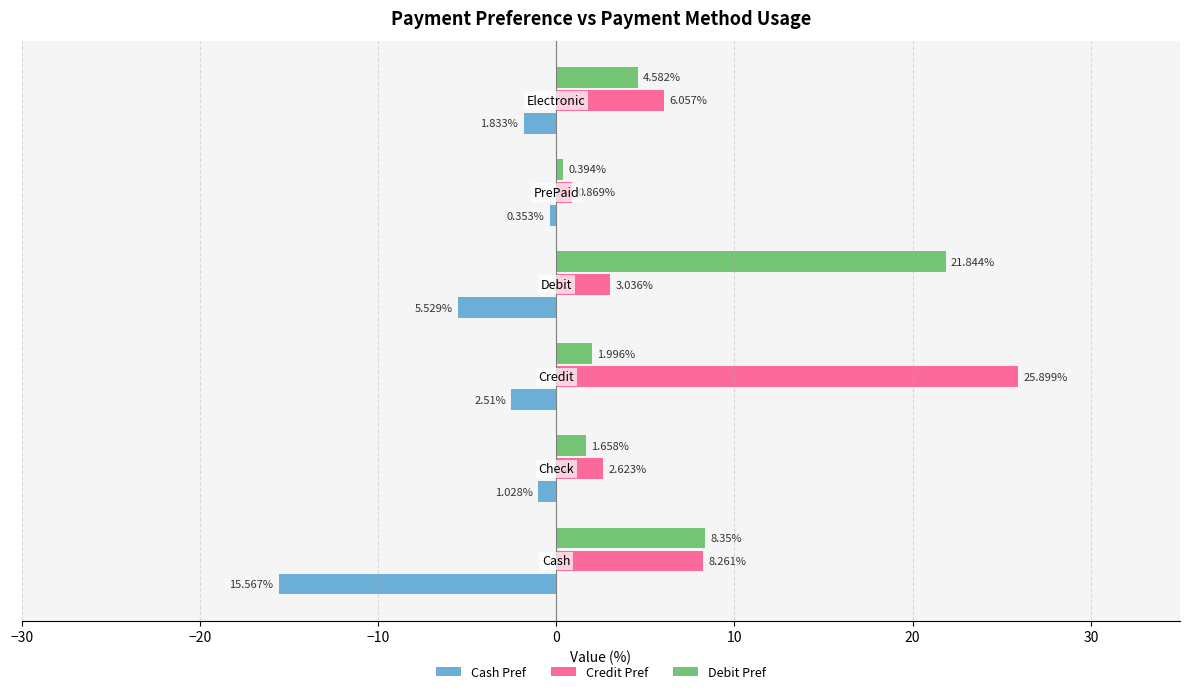

What is the difference between the maximum and second lowest values in the Credit Pref series?

23.3